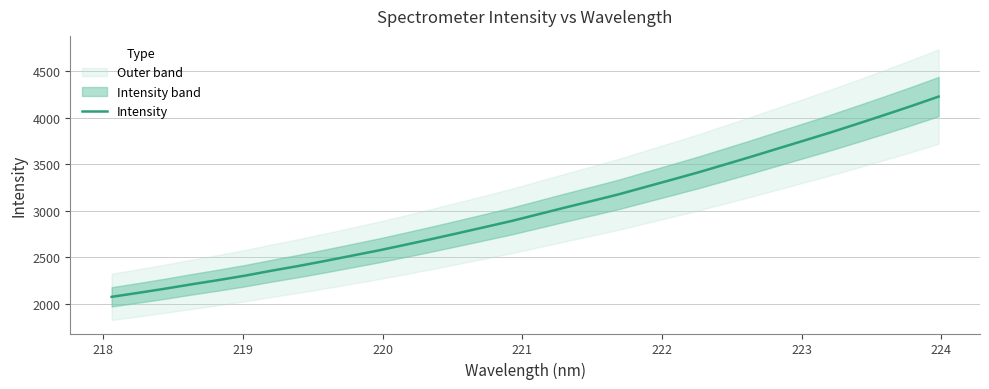

How many lines are shown in the chart?

1